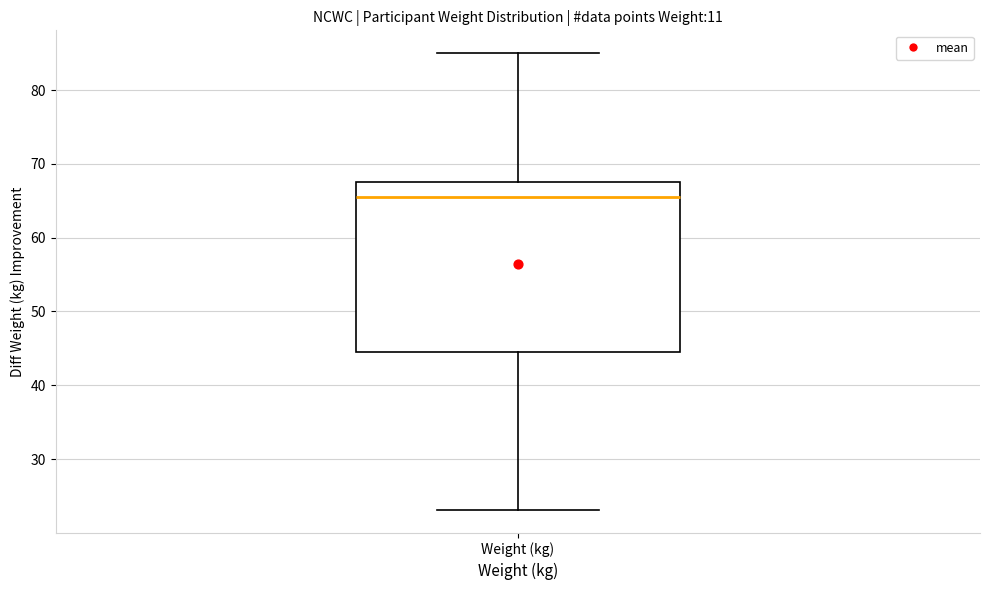

Transcribe this box plot: give where the median line is, the range the box spans, and where the two whiskers end, as read against the y-axis. The values are not printed on the chart, so give them approximately, as read against the axis.

median 66, box 45 to 68, whiskers 23 to 85